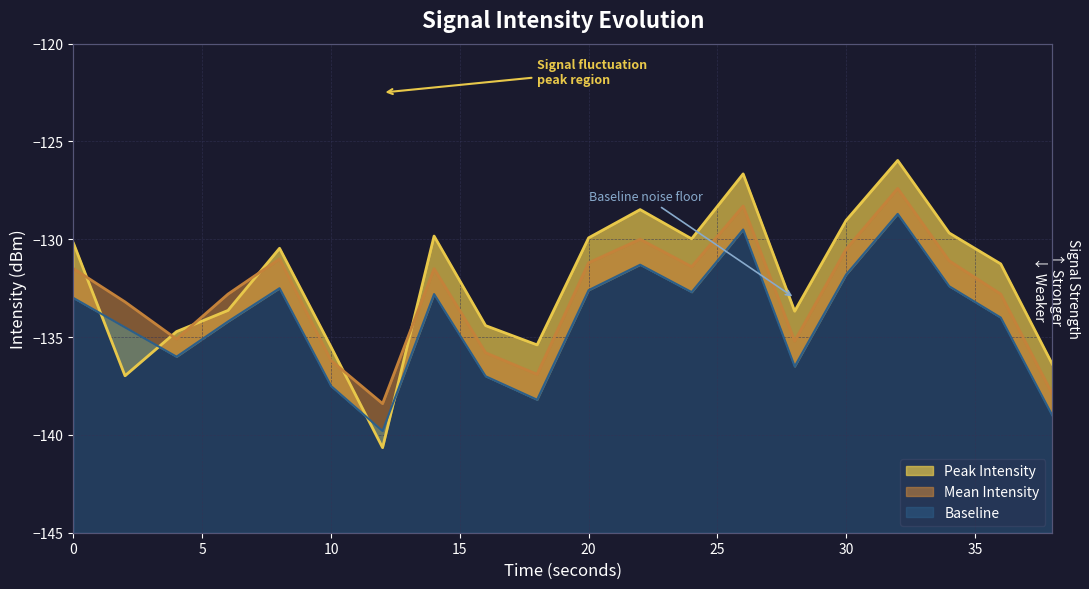

What is the sum of all Baseline values?

-2684.0